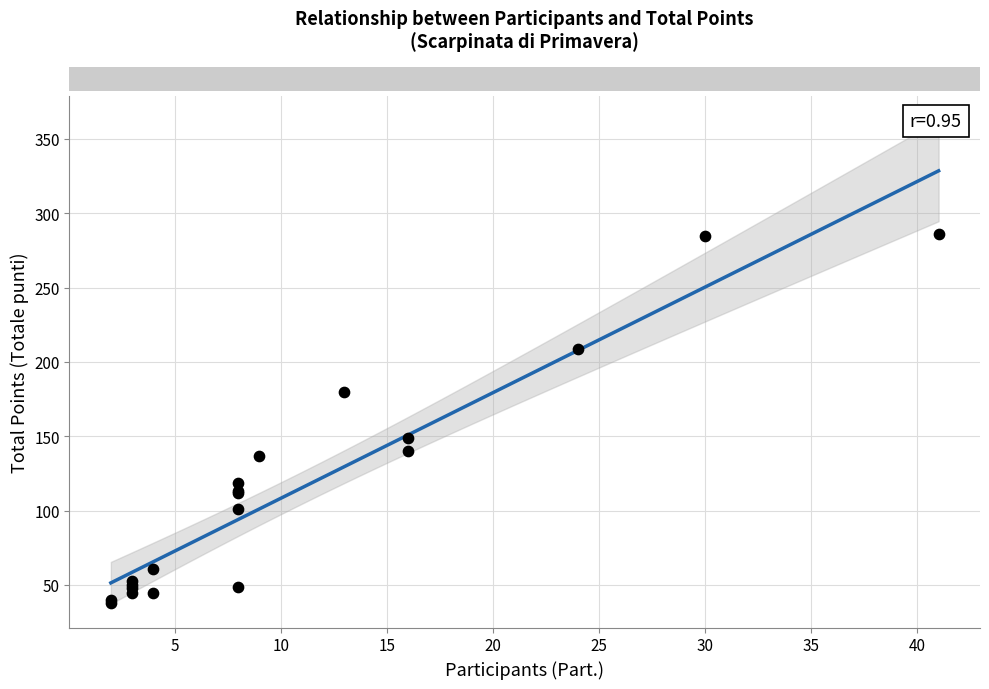

What Y value in the scatter plot is closest to 162?

149